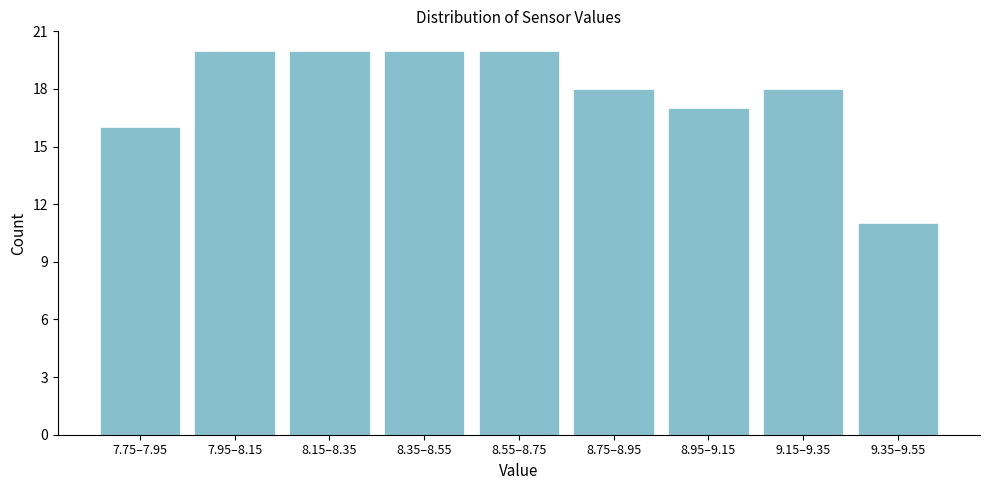

Reading left to right, transcribe all the data shown in this chart.

7.75–7.95=16	7.95–8.15=20	8.15–8.35=20	8.35–8.55=20	8.55–8.75=20	8.75–8.95=18	8.95–9.15=17	9.15–9.35=18	9.35–9.55=11